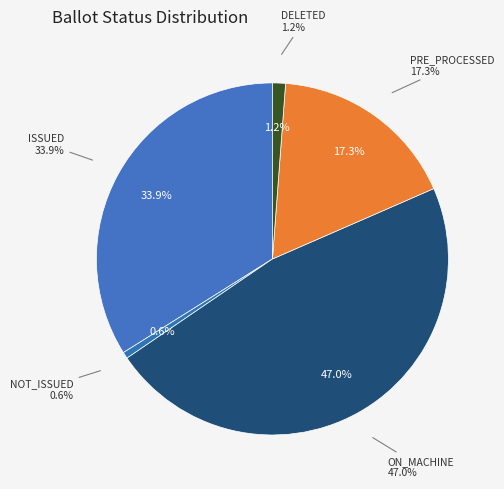

How many slices are in this pie chart?

5